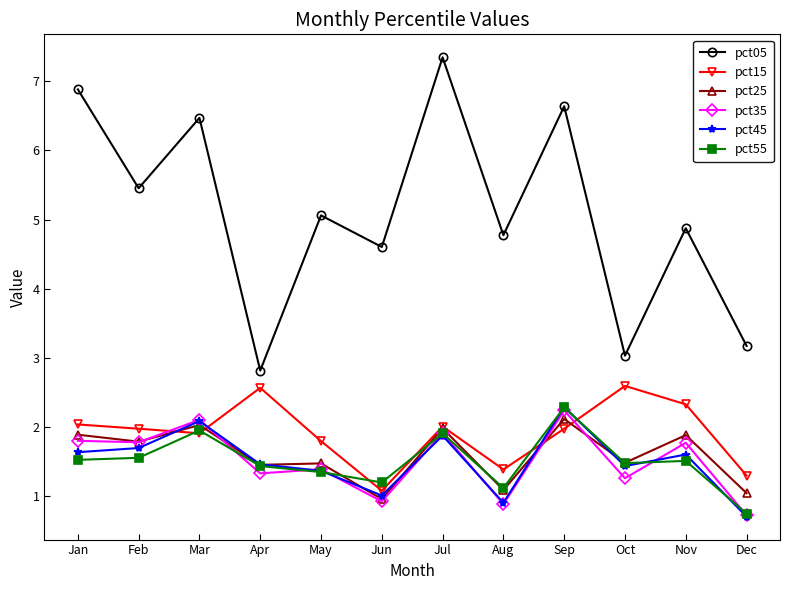

Which label corresponds to the largest value in the chart?

Jul